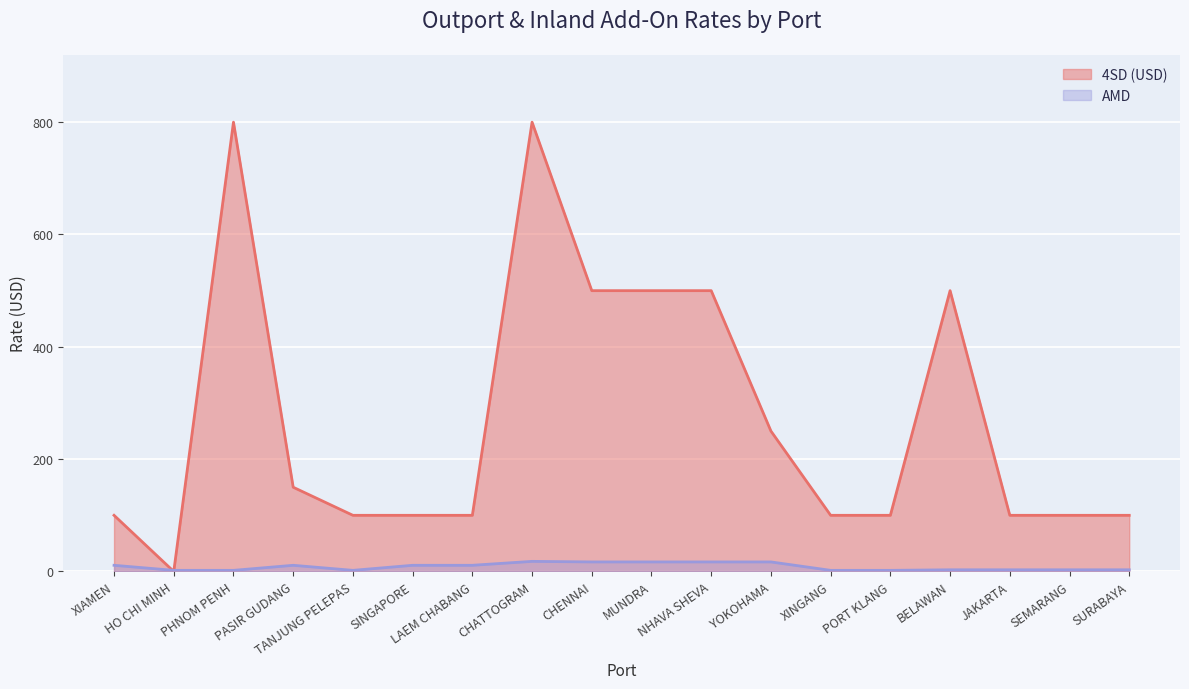

What is the average value of the AMD series?

8